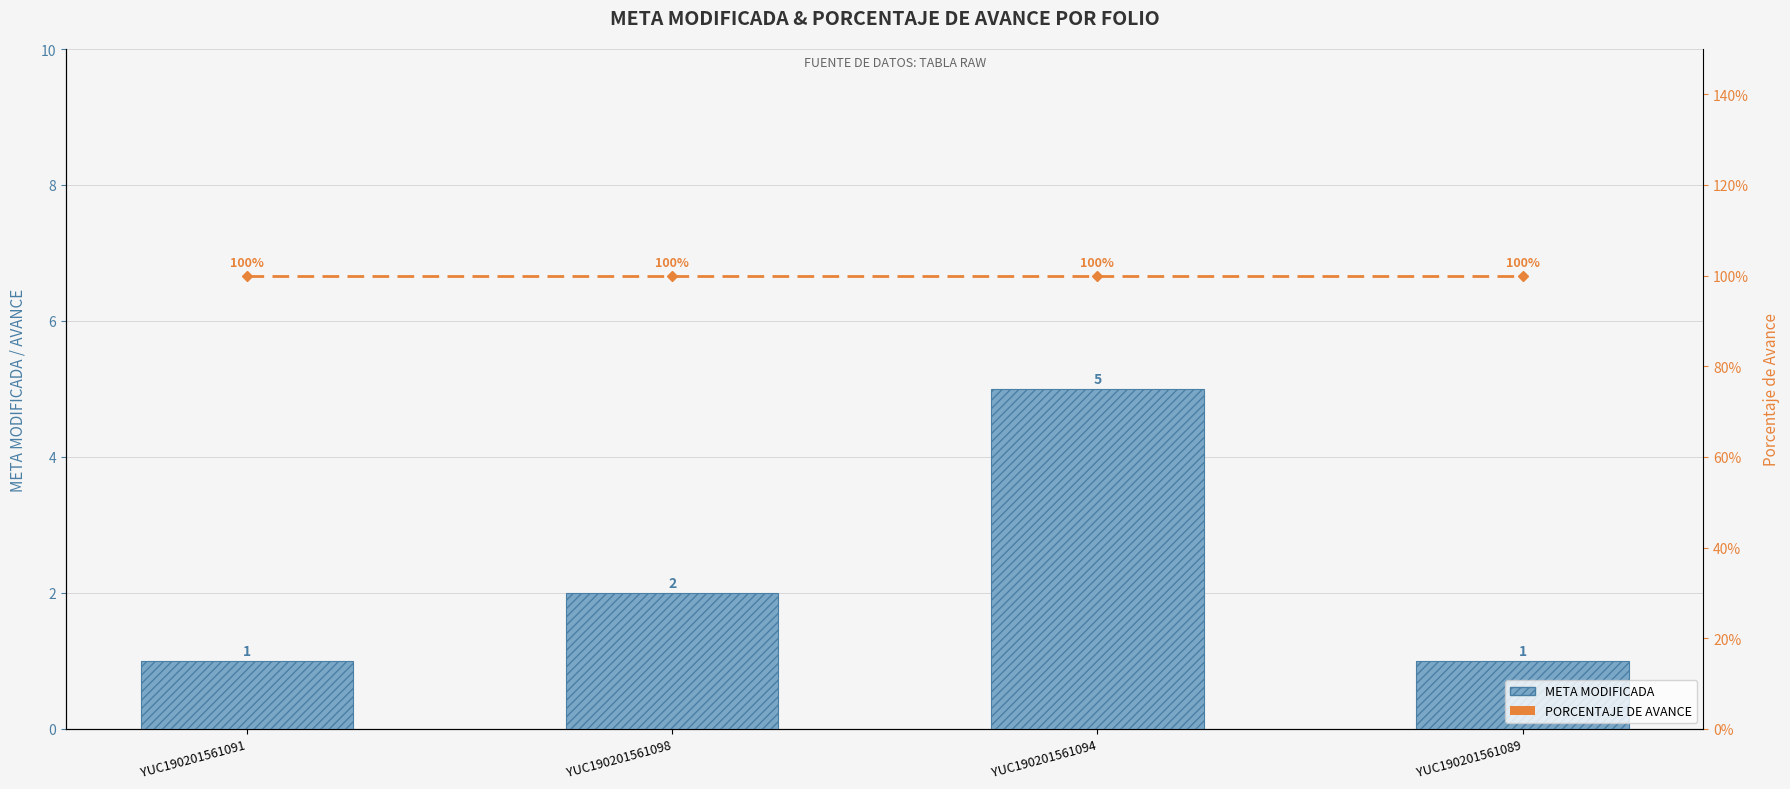

Which series has the largest total across all categories?

PORCENTAJE DE AVANCE